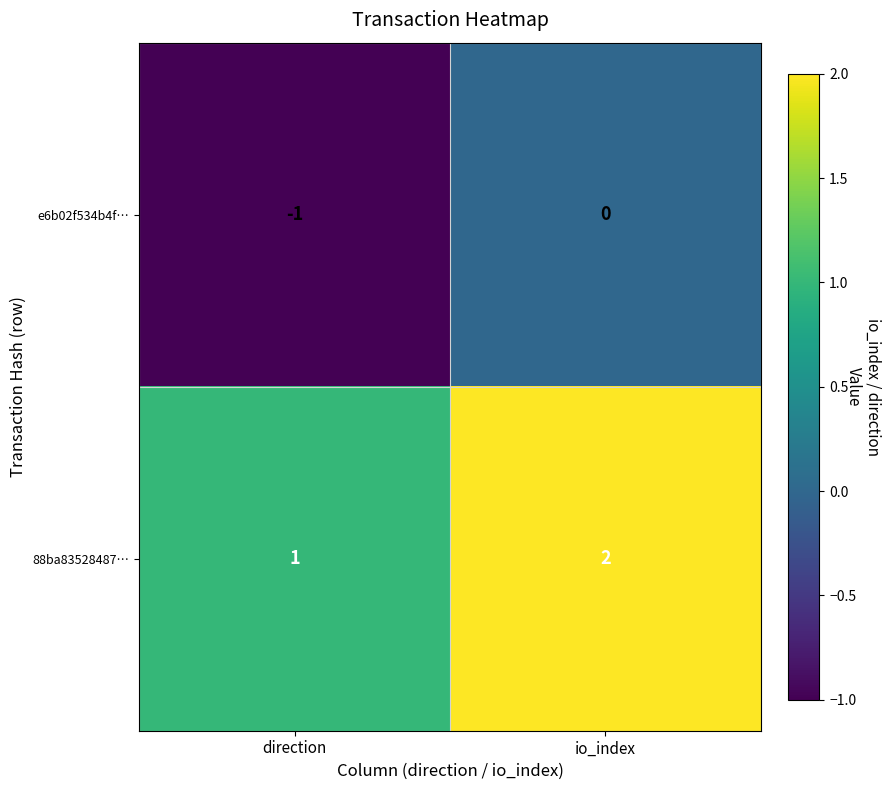

Reading left to right, list all the values displayed in this chart.

e6b02f534b4f…: direction=-1	io_index=0
88ba83528487…: direction=1	io_index=2